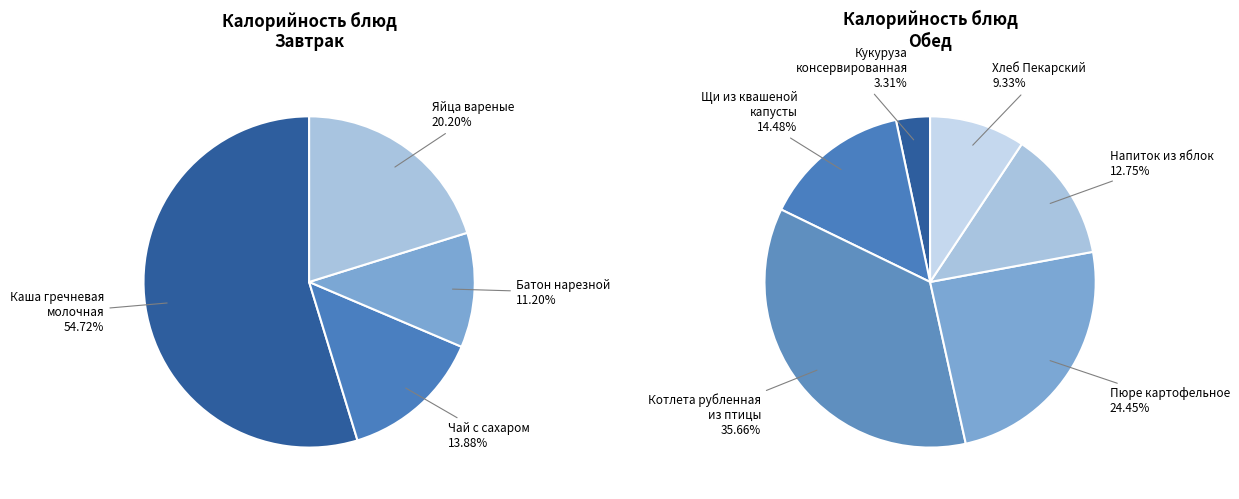

To the nearest percent, what is the average slice percentage?

10%